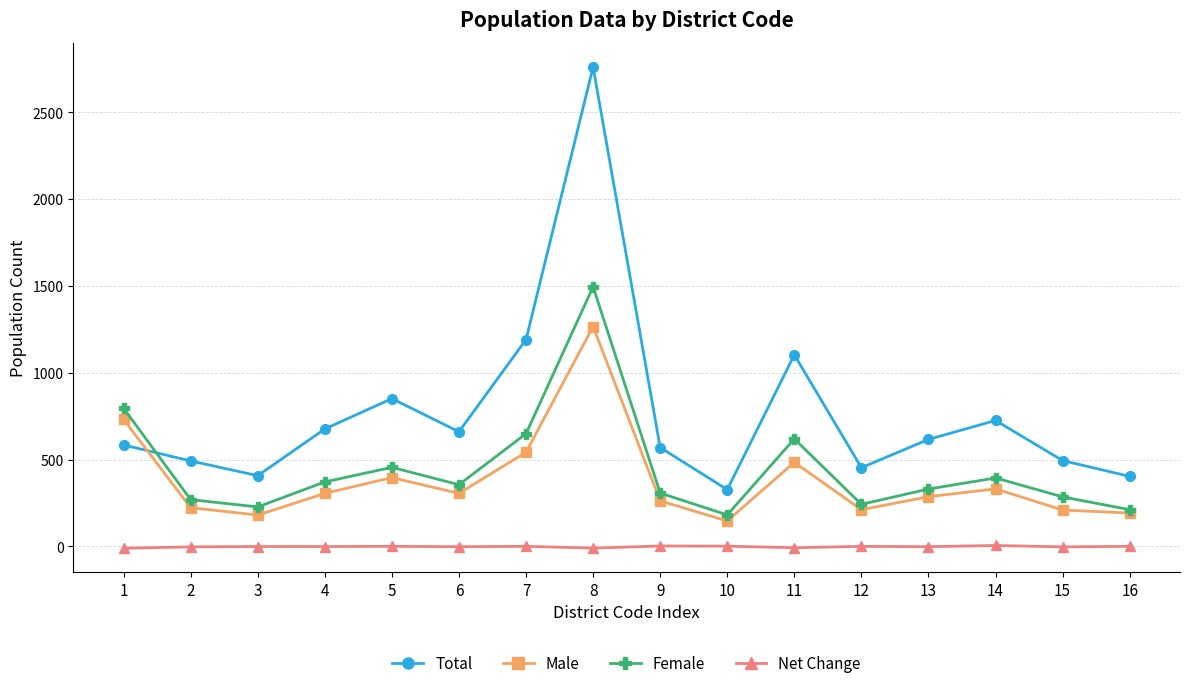

Does the chart display data point markers on the line(s)?

Yes